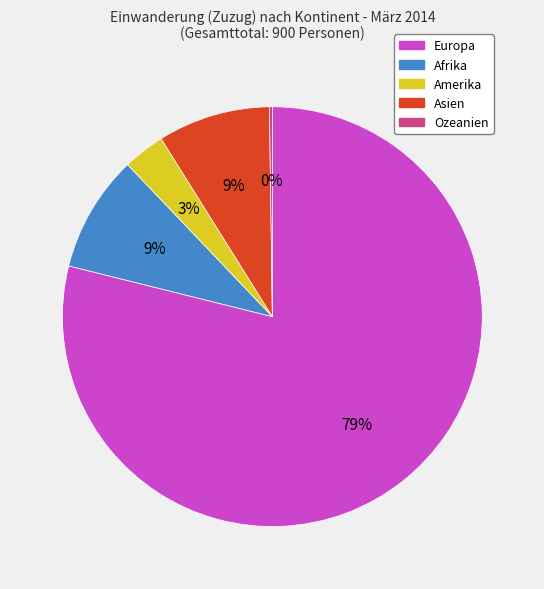

What is the largest slice in the pie chart?

Europa